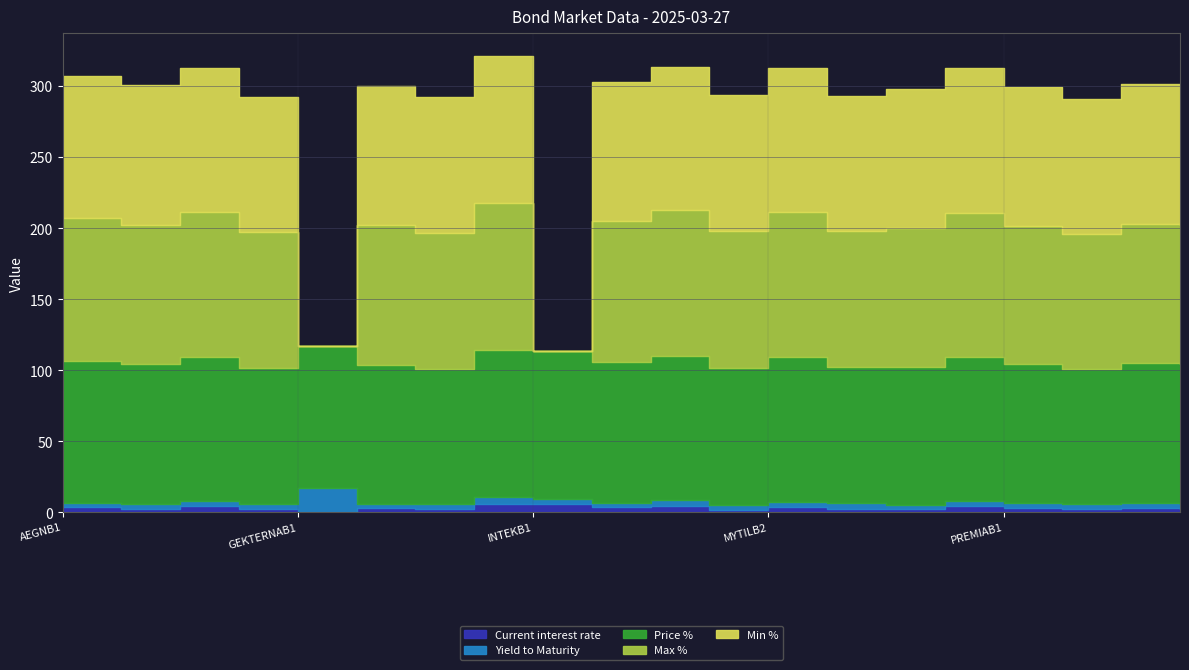

Reading left to right, what are all the values shown in this chart?

Current interest rate: 3.6	2.6	4.4	2.5	0.0	2.8	2.3	6.0	5.5	3.4	4.7	1.9	4.0	2.6	2.1	4.2	2.8	2.3	3.0	2.6
Yield to Maturity: 2.7	3.5	3.6	3.6	17.2	3.3	3.4	4.7	4.1	3.4	3.8	3.0	3.4	3.6	2.8	3.6	3.9	3.6	3.5	3.2
Price %: 100.3	98.2	101.6	95.2	99.6	98.0	95.5	103.5	103.7	98.9	101.6	96.4	101.7	95.8	97.7	101.6	97.5	95.1	98.4	98.4
Max %: 100.3	98.2	101.8	96.0	0.0	98.2	95.5	103.5	0.0	99.1	102.5	96.5	102.2	95.8	97.9	101.6	97.5	95.2	98.4	98.4
Min %: 100.3	98.2	101.2	95.2	0.0	97.8	95.5	103.5	0.0	98.5	101.3	95.7	101.5	95.5	97.6	101.6	97.5	95.0	98.4	98.4